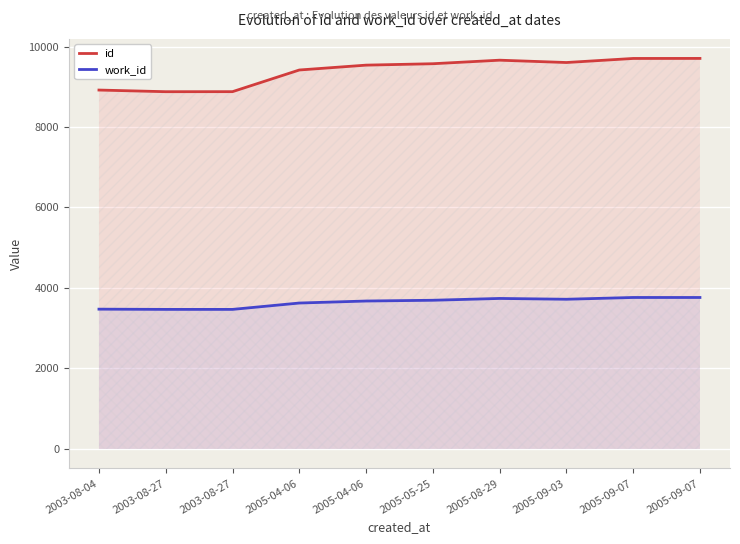

What is the minimum value for id?

8877